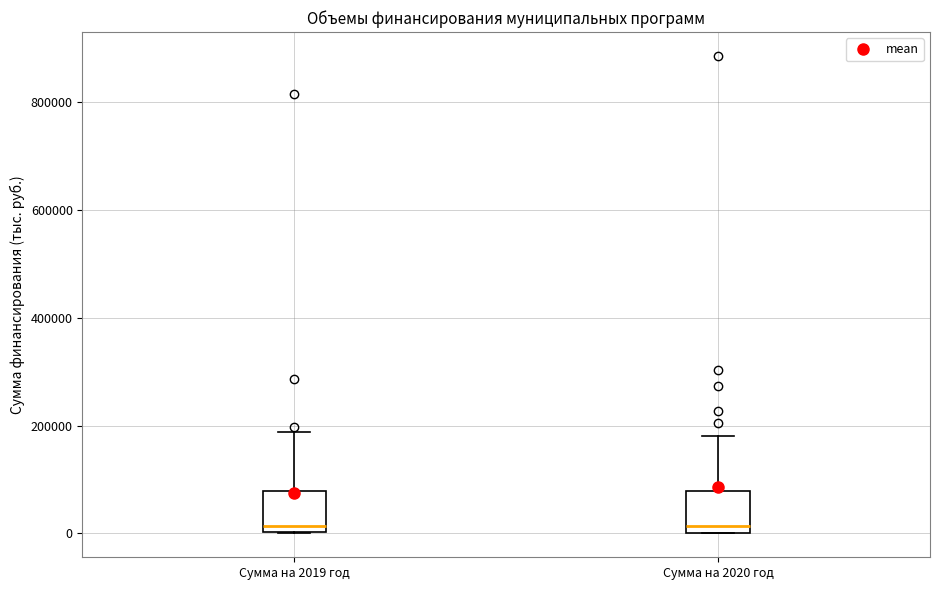

Reading left to right, transcribe this box plot: for each box, give where its median line is, the range the box spans, and where its two whiskers end, as read against the y-axis. The values are not printed on the chart, so give them approximately, as read against the axis.

Сумма на 2019 год: median 20000, box 0 to 80000, whiskers 0 to 180000
Сумма на 2020 год: median 20000, box 0 to 80000, whiskers 0 to 180000